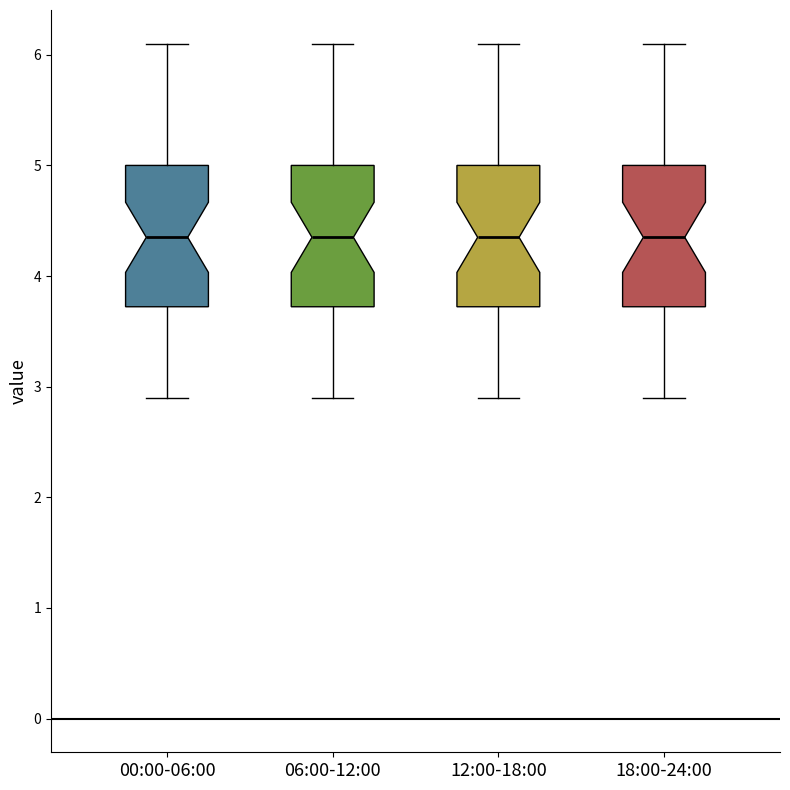

Reading left to right, read every box against the y-axis: the position of its median line, the range the box covers, and the ends of its whiskers. The values are not printed on the chart, so give them approximately, as read against the axis.

00:00-06:00: median 4.4, box 3.7 to 5.0, whiskers 2.9 to 6.1
06:00-12:00: median 4.4, box 3.7 to 5.0, whiskers 2.9 to 6.1
12:00-18:00: median 4.4, box 3.7 to 5.0, whiskers 2.9 to 6.1
18:00-24:00: median 4.4, box 3.7 to 5.0, whiskers 2.9 to 6.1